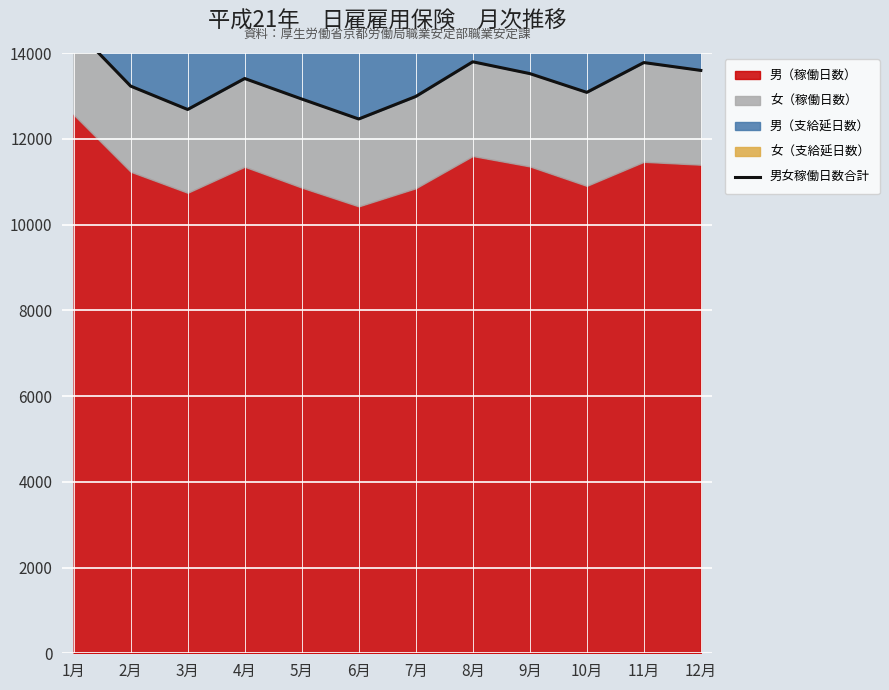

How many data points are above 13405?

5